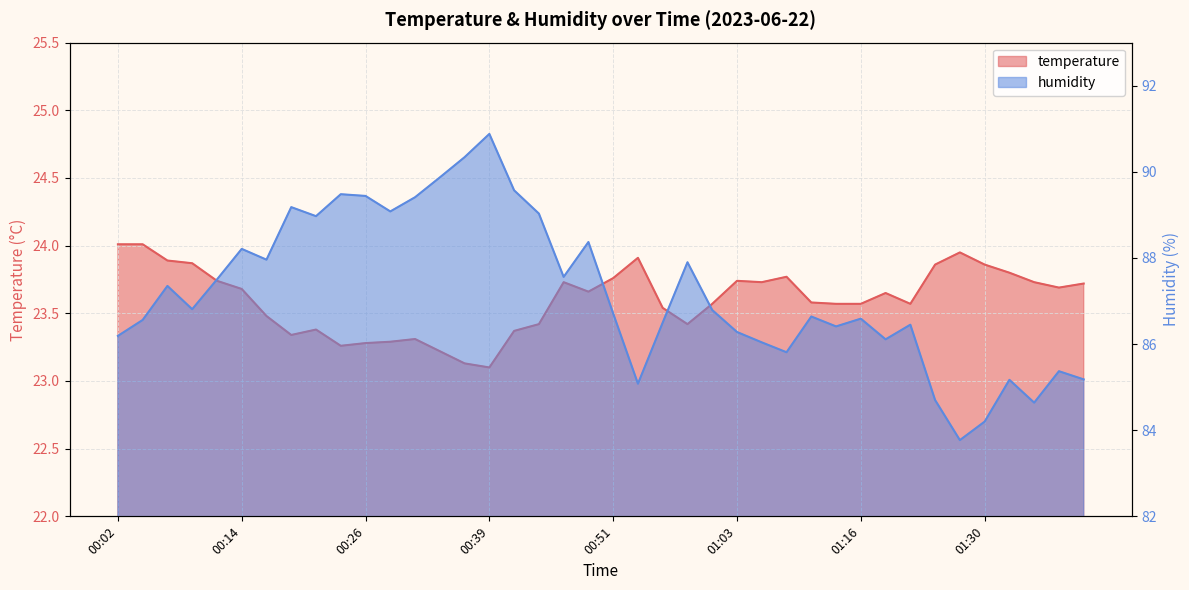

What is the total value across all series at 00:26?

112.7